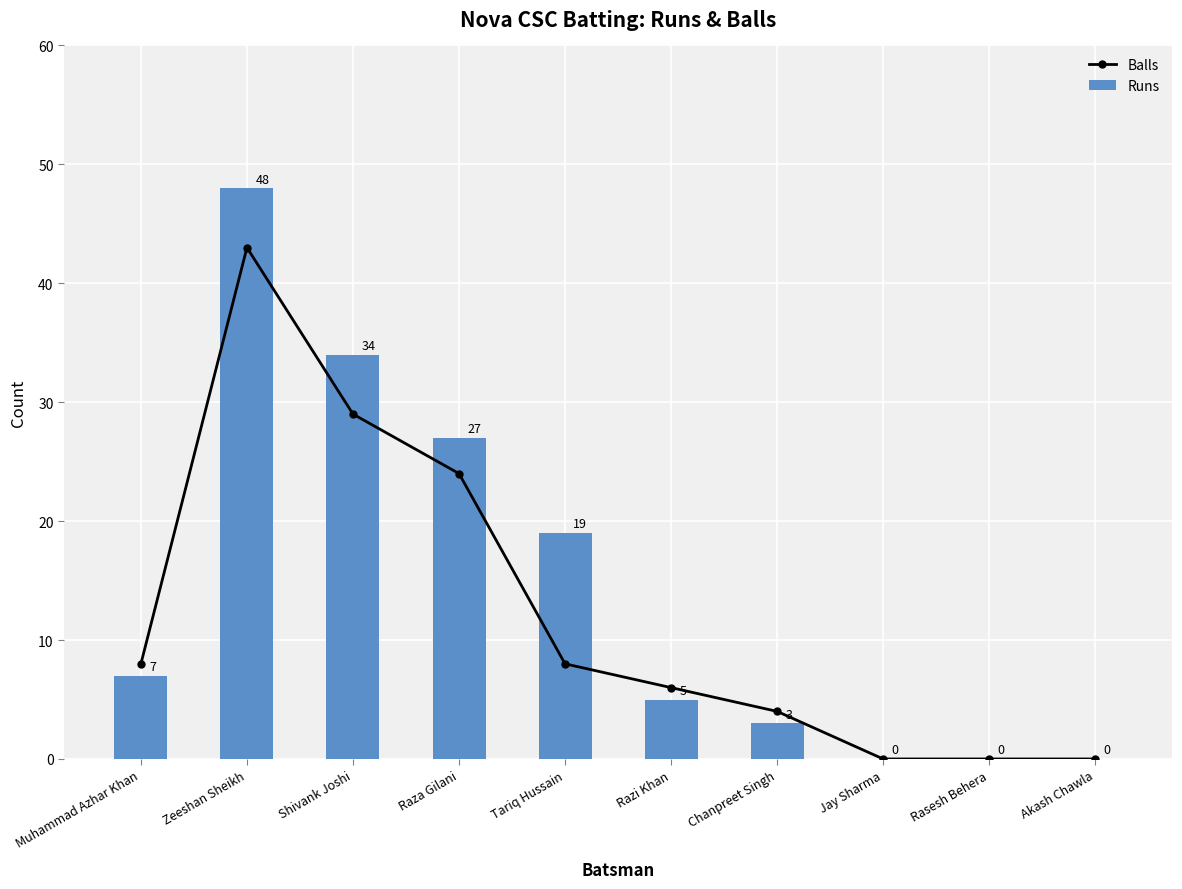

What is the label of the 7th bar from the right?

Raza Gilani